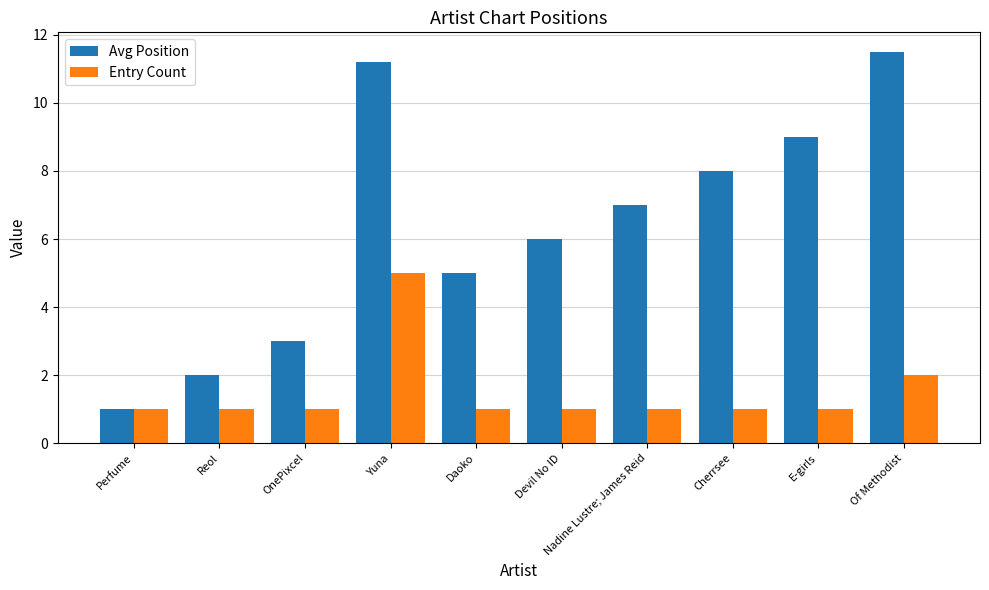

Which series changed the most between Daoko and Nadine Lustre; James Reid?

Avg Position